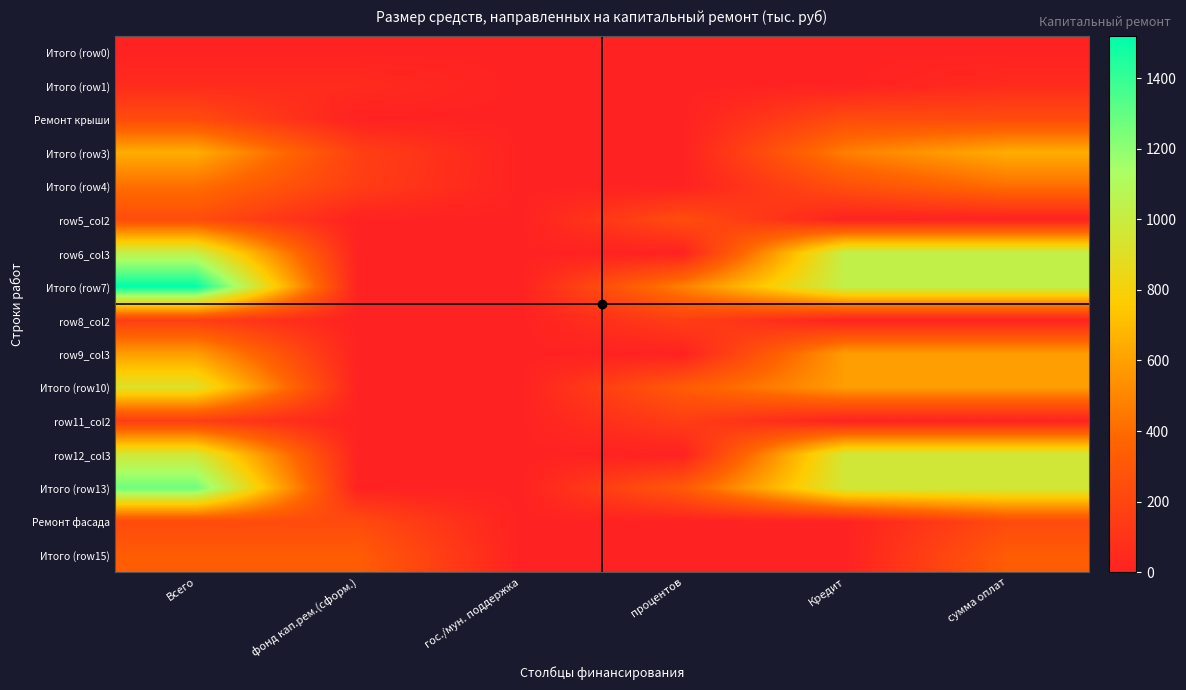

What is the total value across all series at фонд кап.рем.(сформ.)?

938.9